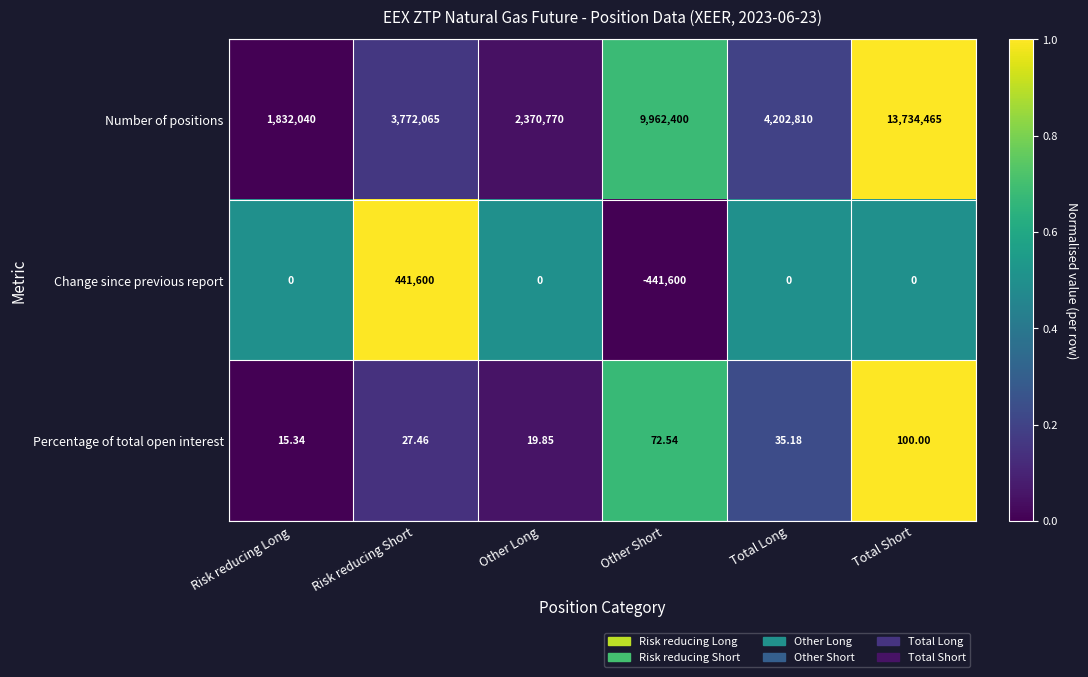

Which series has the widest spread of values?

Number of positions